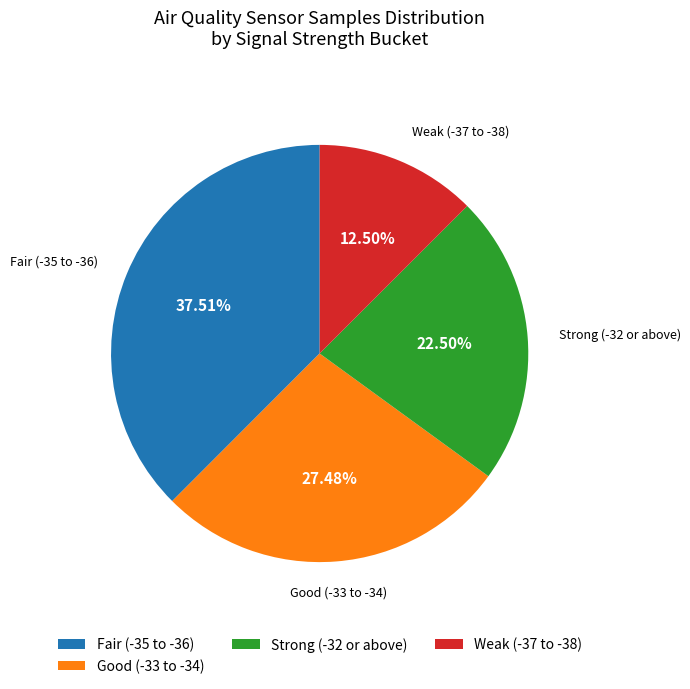

How many segments does this pie chart have?

4